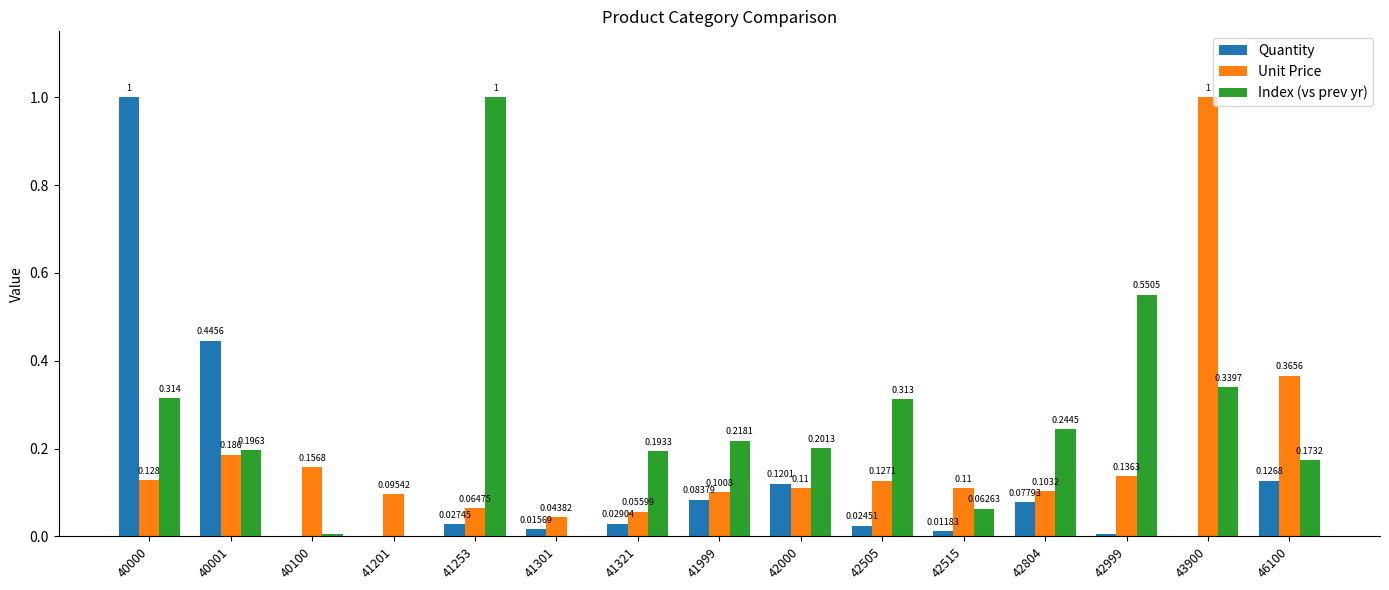

Which series has the largest total across all categories?

Index (vs prev yr)